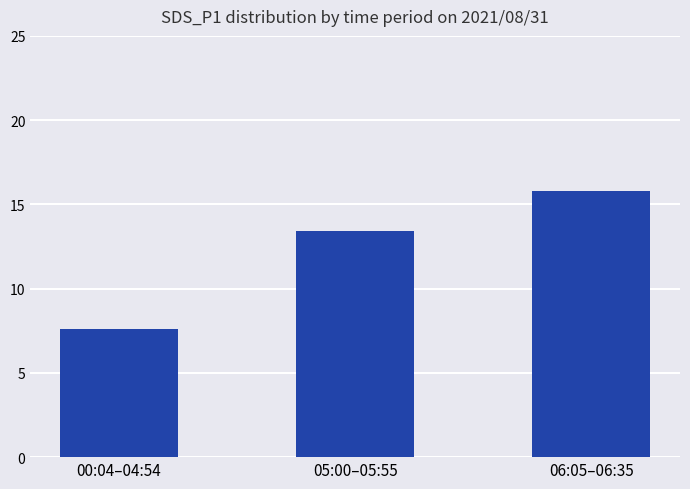

What is the value of the 2nd bar from the left?

13.4